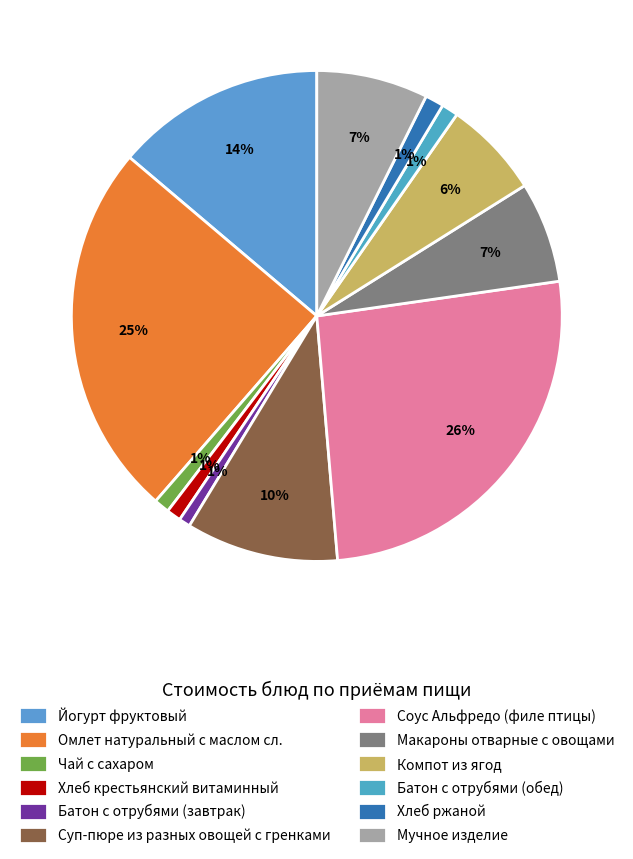

What percentage is NOT represented by Йогурт фруктовый?

86.2%